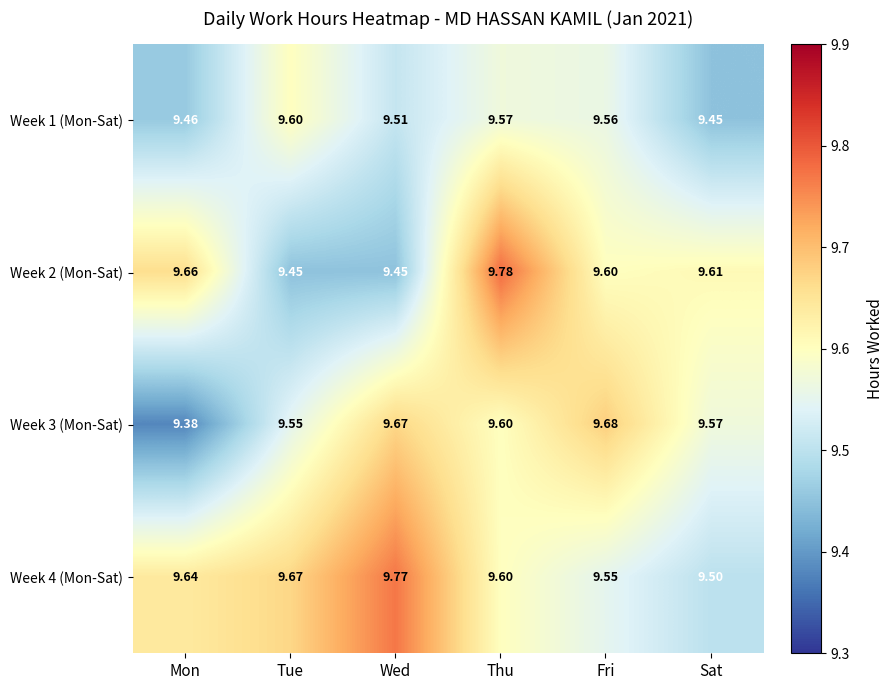

Rank the categories by Week 1 (Mon-Sat) value from highest to lowest.

Tue, Thu, Fri, Wed, Mon, Sat